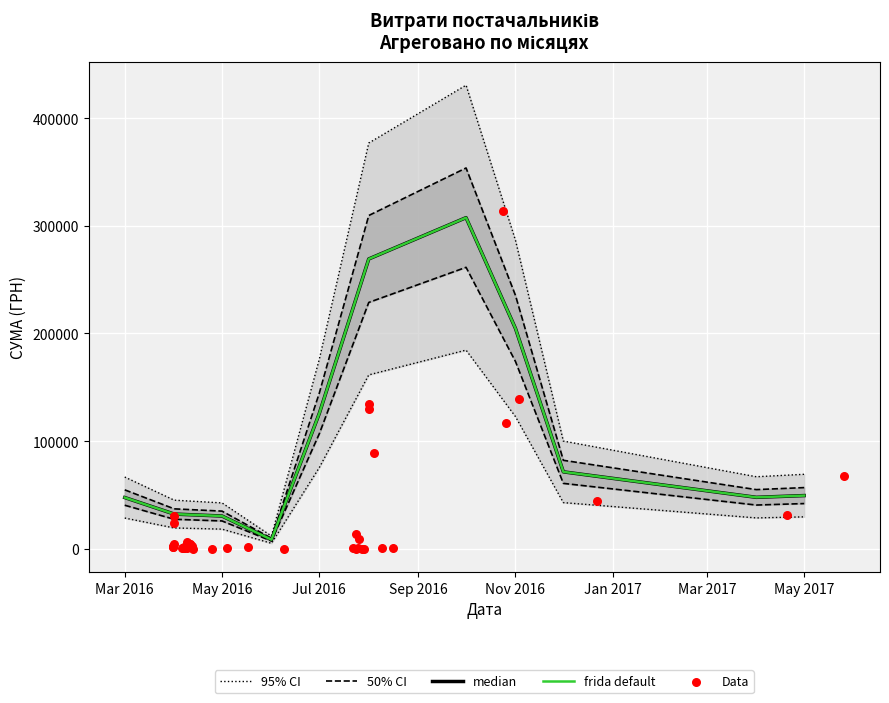

Which has a higher value, 25.04.2016 or 26.05.2017?

26.05.2017